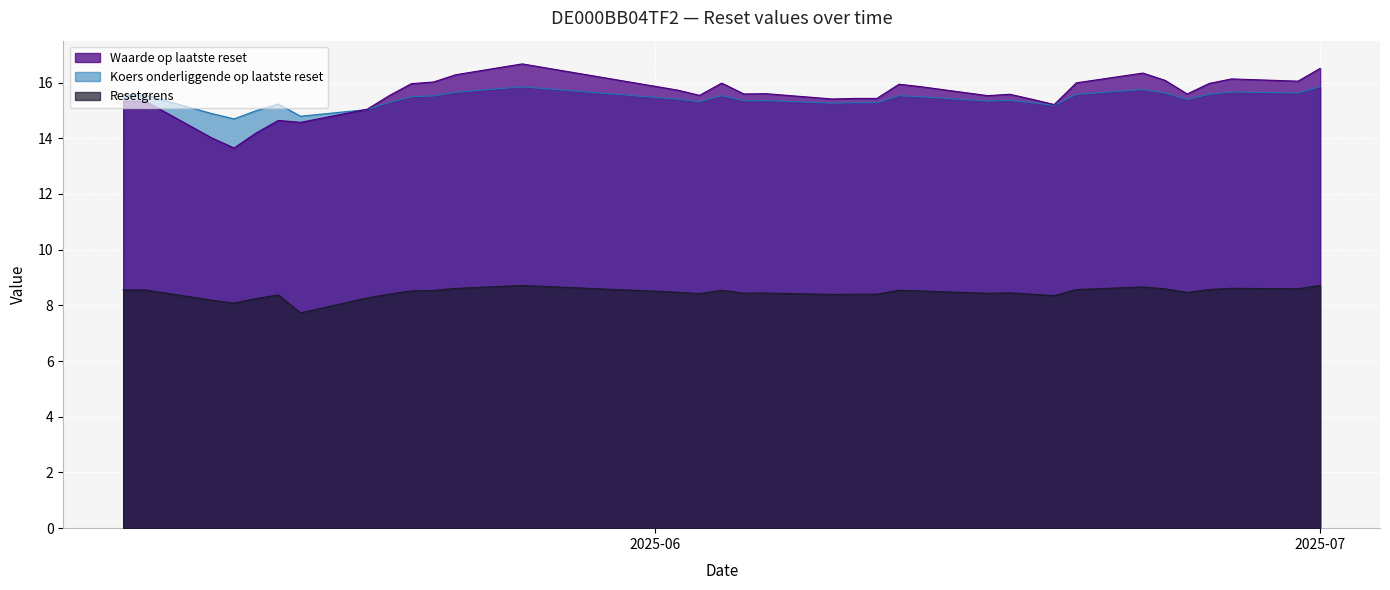

True or false: Waarde op laatste reset has a value of 10.1 at 2025-06-24.

False